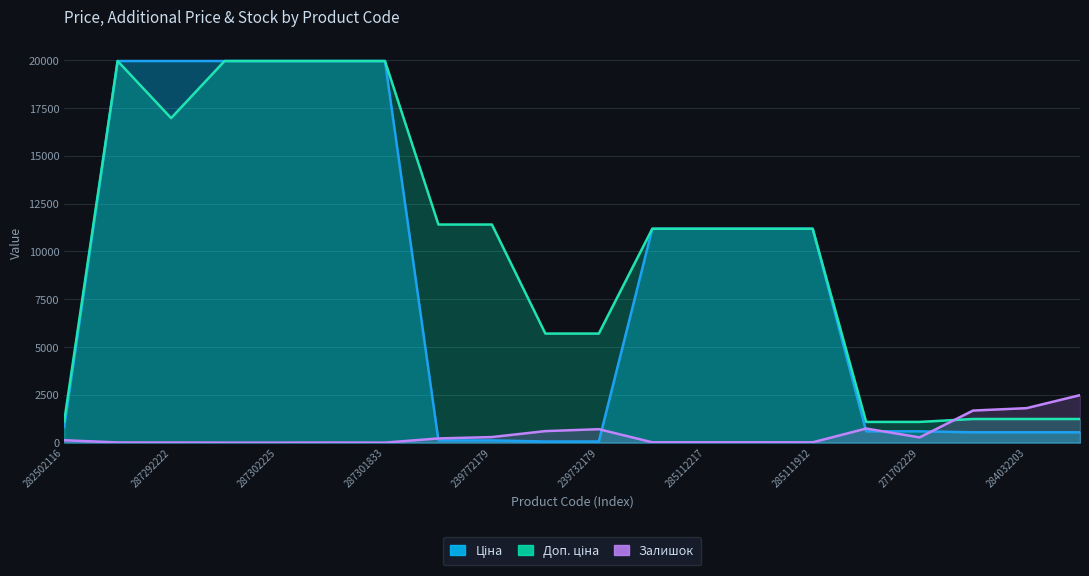

Rank the series by their maximum value, from highest to lowest.

Ціна, Доп. ціна, Залишок